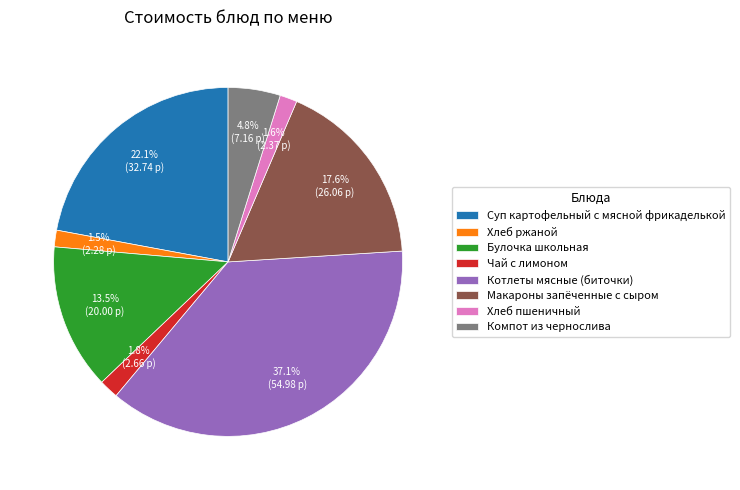

True or false: Хлеб пшеничный accounts for 15% of the total.

False